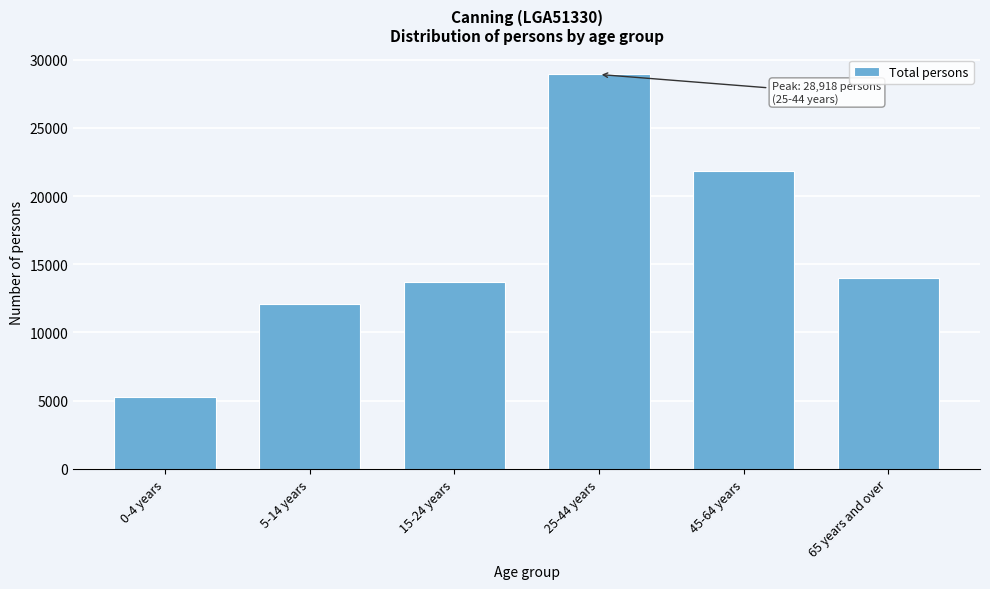

Reading left to right, what are all the values shown in this chart?

0-4 years=5286	5-14 years=12114	15-24 years=13703	25-44 years=28918	45-64 years=21869	65 years and over=13971